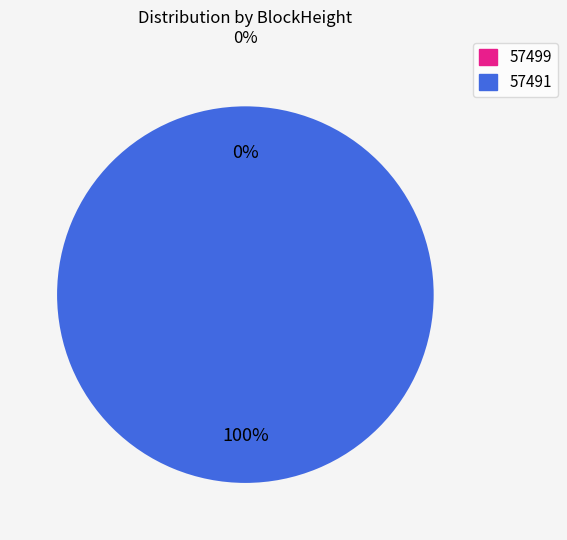

Which slice is the largest?

57491